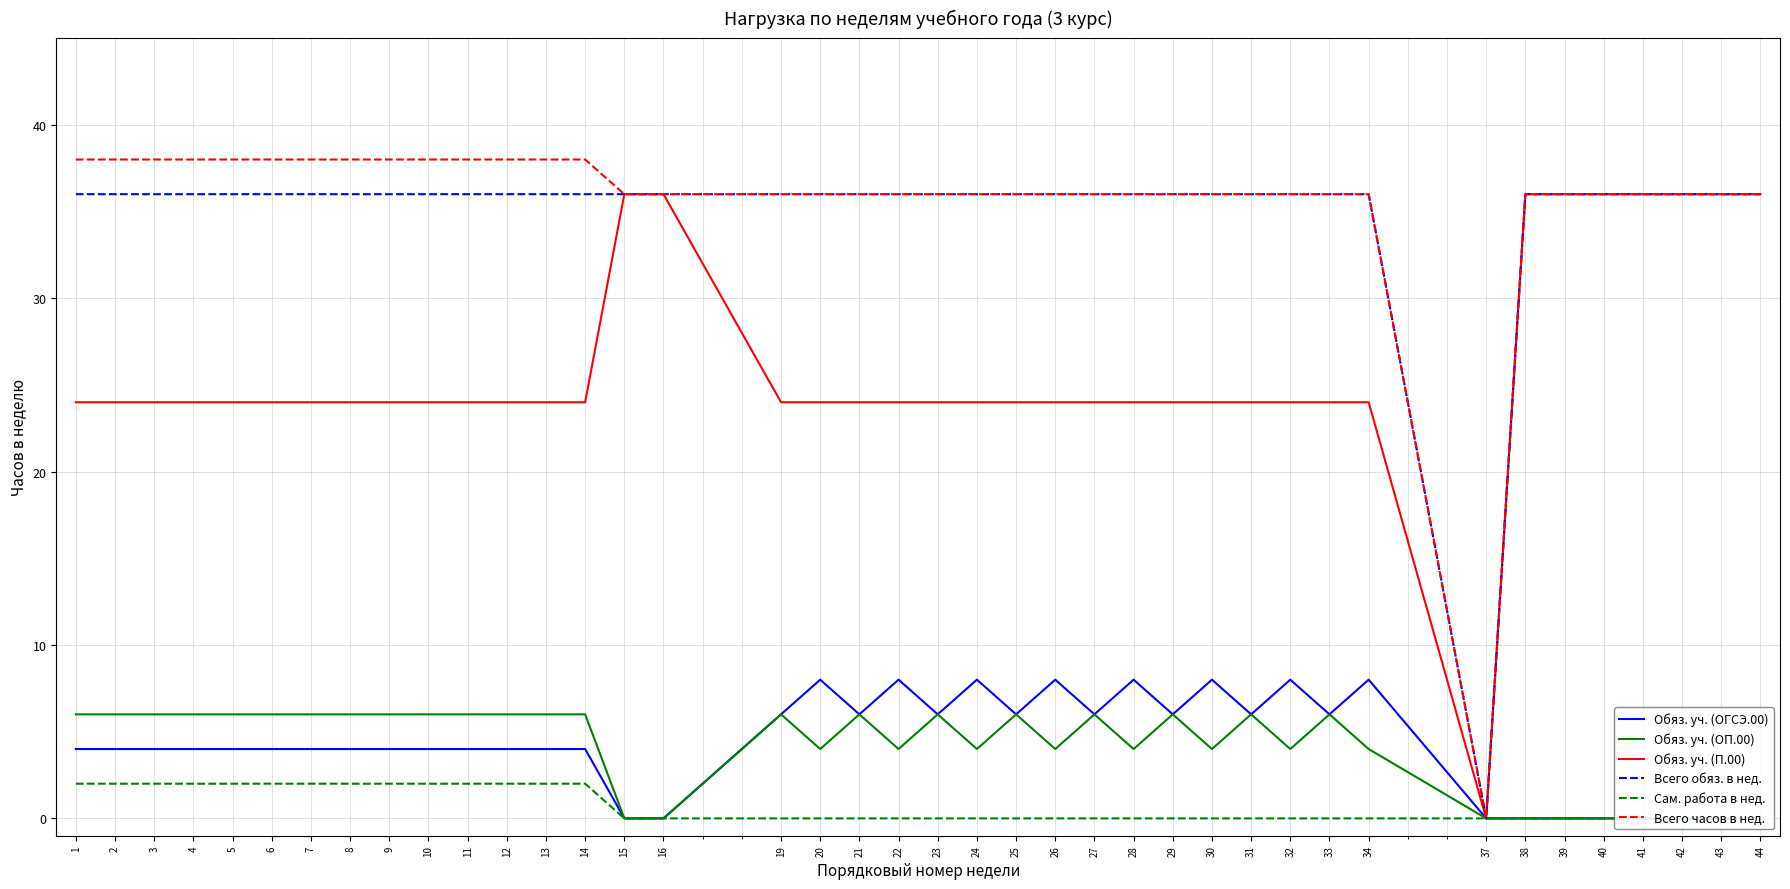

Which series has the largest range (max minus min)?

Всего часов в нед.